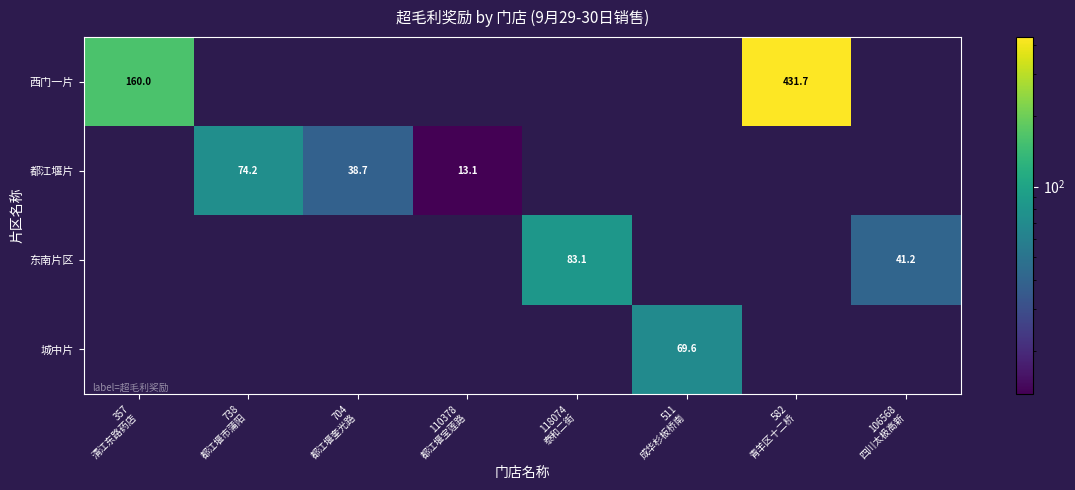

Where does the 东南片区 series first go above 83?

118074 泰和二街